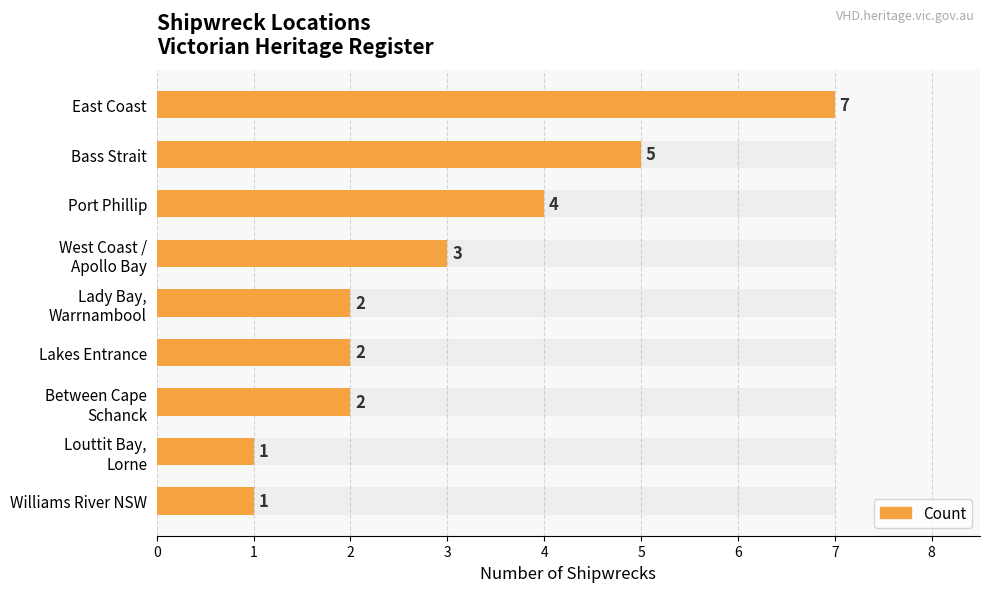

Are the bars horizontal?

Yes